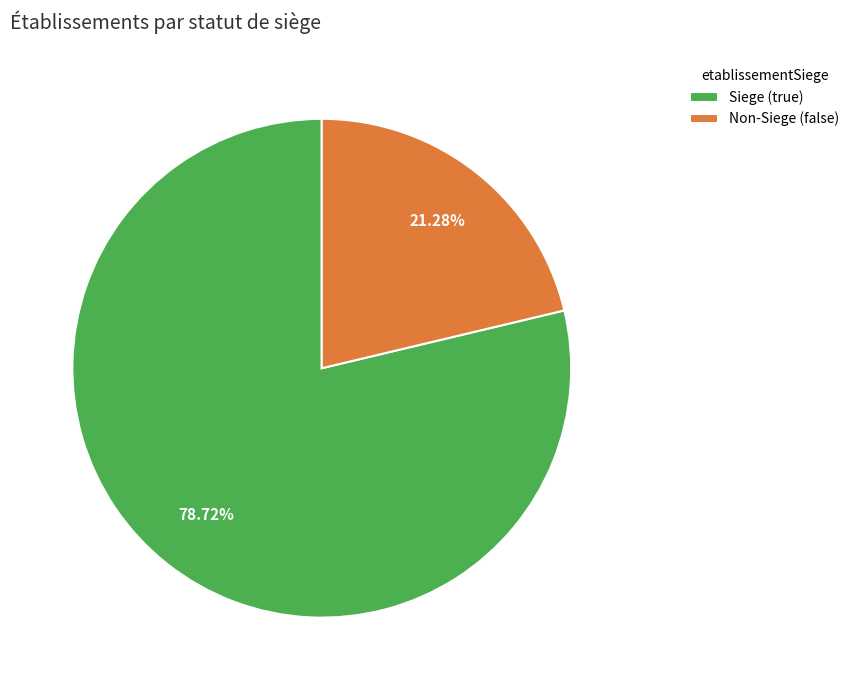

To the nearest percent, what is the difference between the largest and smallest slice percentages?

57%